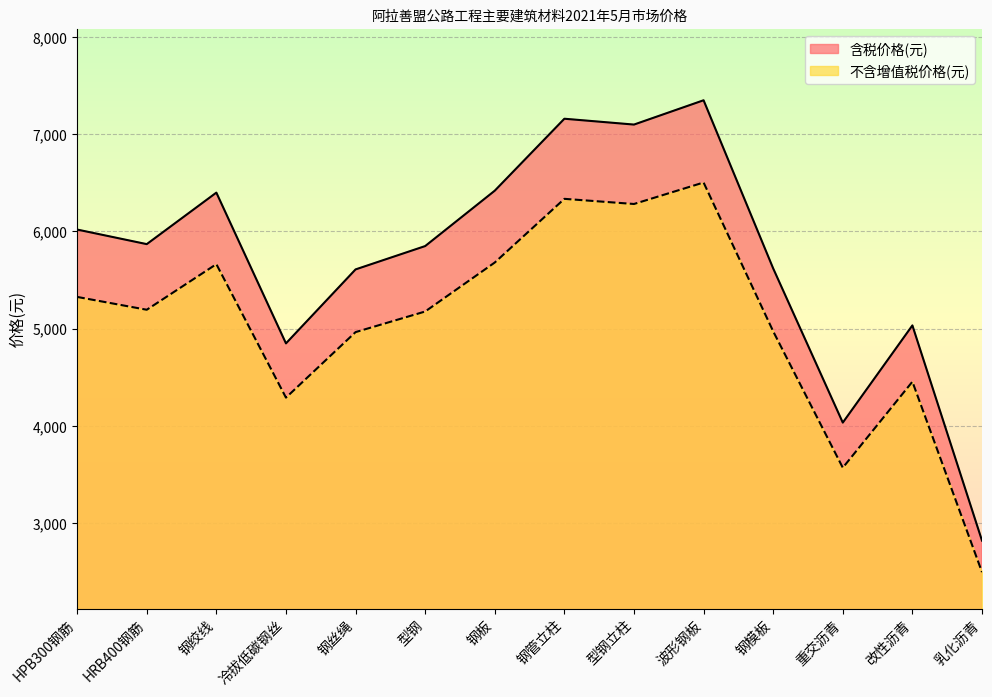

Where does the 含税价格(元) series first go above 5870?

HPB300钢筋